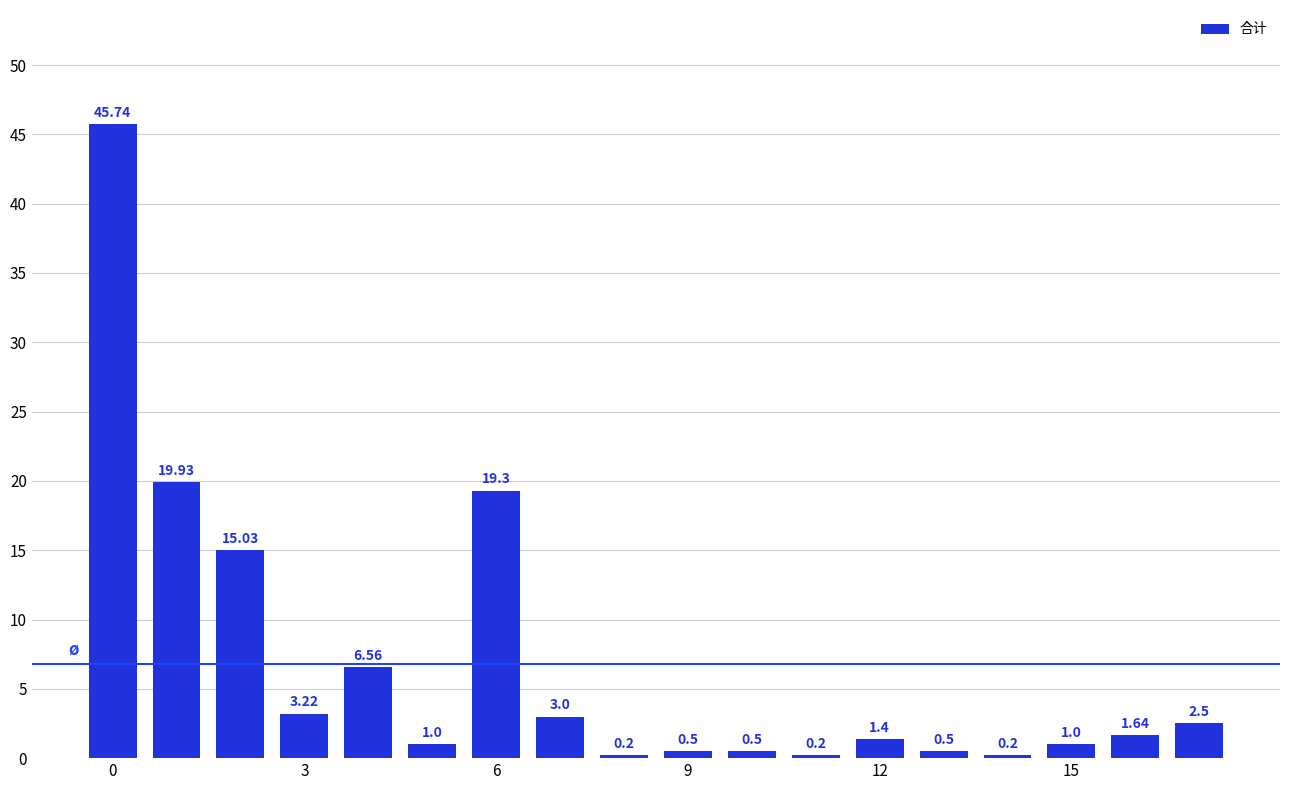

How many values are below 1?

6